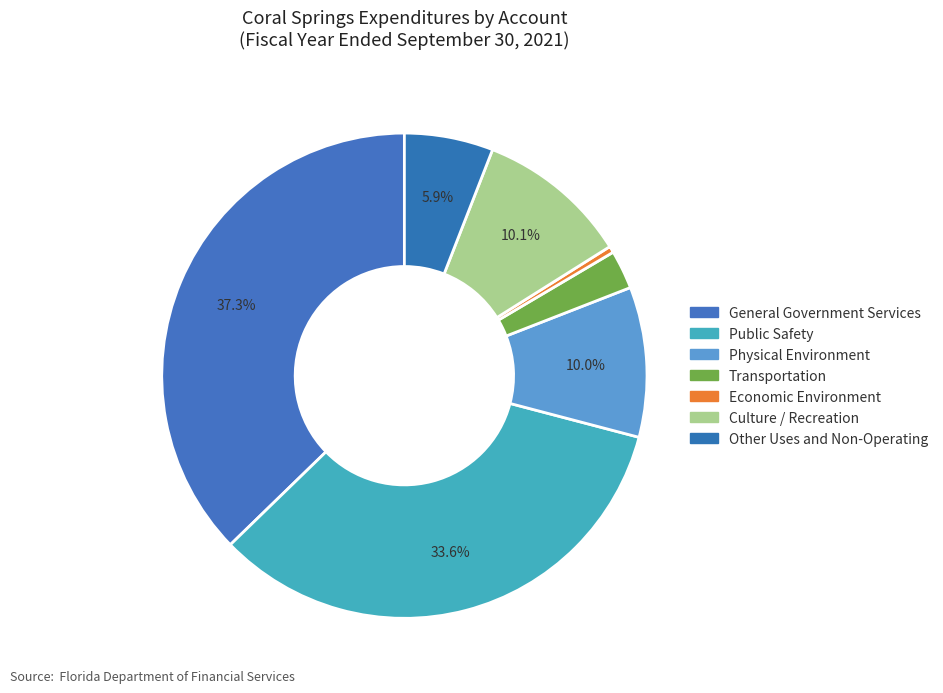

Combined, what portion of the pie is General Government Services and Transportation?

39.9%